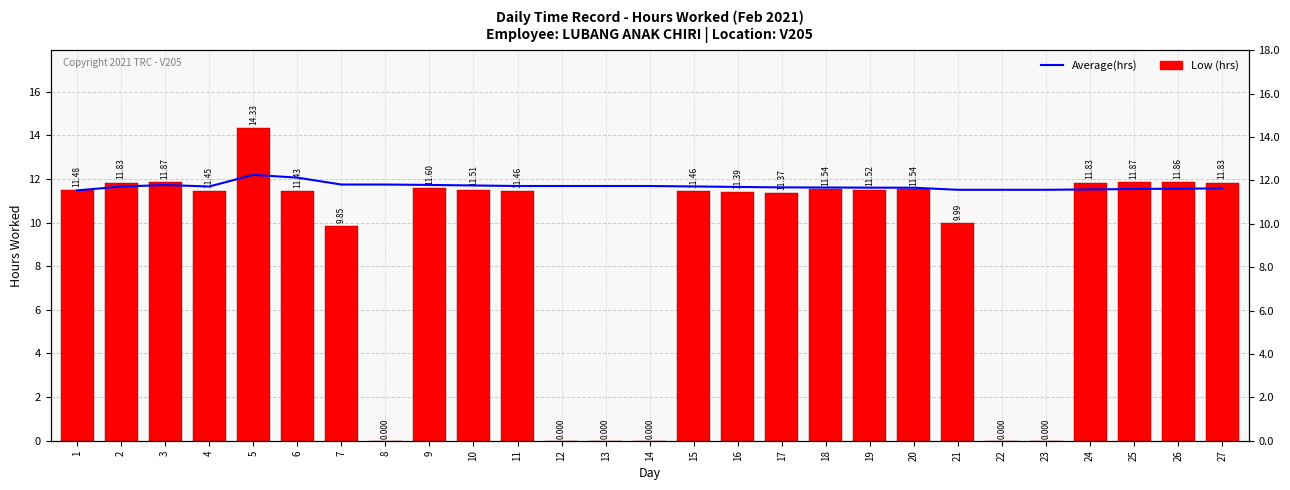

Which has a higher value, 1 or 4?

4